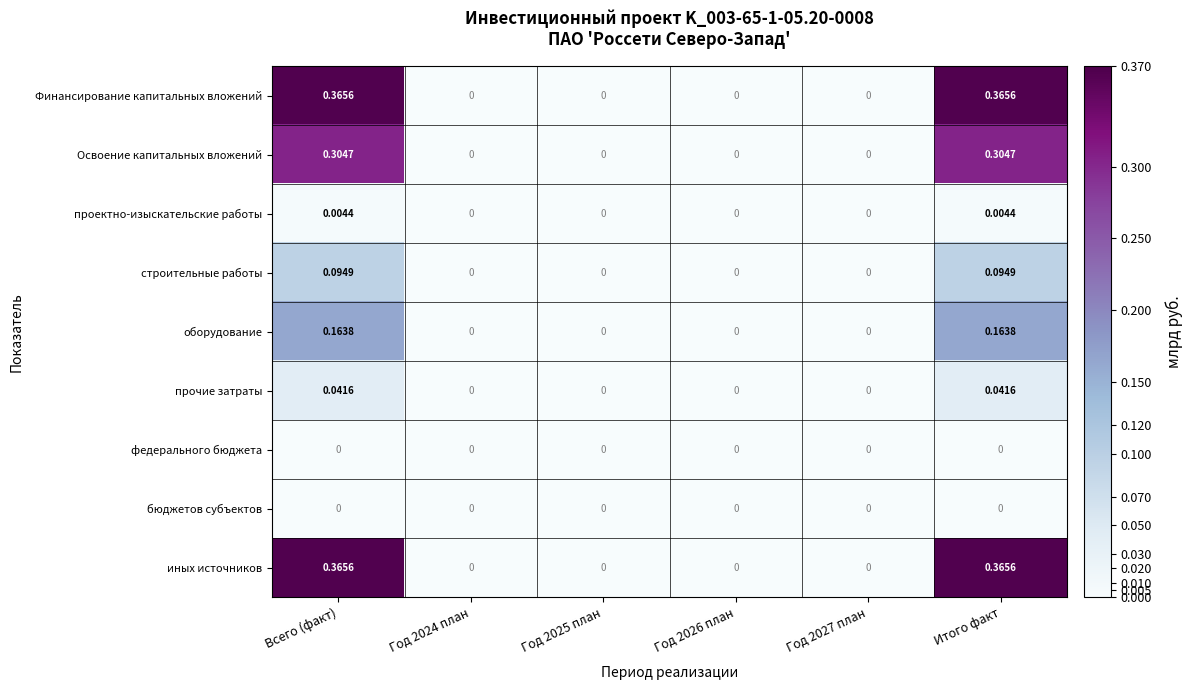

Reading left to right, list all the values displayed in this chart.

Финансирование капитальных вложений: Всего (факт)=0.4	Год 2024 план=0.0	Год 2025 план=0.0	Год 2026 план=0.0	Год 2027 план=0.0	Итого факт=0.4
Освоение капитальных вложений: Всего (факт)=0.3	Год 2024 план=0.0	Год 2025 план=0.0	Год 2026 план=0.0	Год 2027 план=0.0	Итого факт=0.3
проектно-изыскательские работы: Всего (факт)=0.0	Год 2024 план=0.0	Год 2025 план=0.0	Год 2026 план=0.0	Год 2027 план=0.0	Итого факт=0.0
строительные работы: Всего (факт)=0.1	Год 2024 план=0.0	Год 2025 план=0.0	Год 2026 план=0.0	Год 2027 план=0.0	Итого факт=0.1
оборудование: Всего (факт)=0.2	Год 2024 план=0.0	Год 2025 план=0.0	Год 2026 план=0.0	Год 2027 план=0.0	Итого факт=0.2
прочие затраты: Всего (факт)=0.0	Год 2024 план=0.0	Год 2025 план=0.0	Год 2026 план=0.0	Год 2027 план=0.0	Итого факт=0.0
федерального бюджета: Всего (факт)=0.0	Год 2024 план=0.0	Год 2025 план=0.0	Год 2026 план=0.0	Год 2027 план=0.0	Итого факт=0.0
бюджетов субъектов: Всего (факт)=0.0	Год 2024 план=0.0	Год 2025 план=0.0	Год 2026 план=0.0	Год 2027 план=0.0	Итого факт=0.0
иных источников: Всего (факт)=0.4	Год 2024 план=0.0	Год 2025 план=0.0	Год 2026 план=0.0	Год 2027 план=0.0	Итого факт=0.4